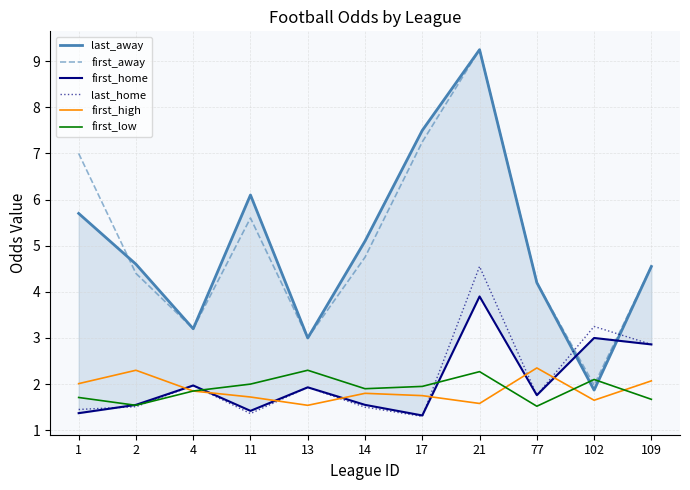

Is the value of first_low at 77 greater than the value of first_away at 17?

No